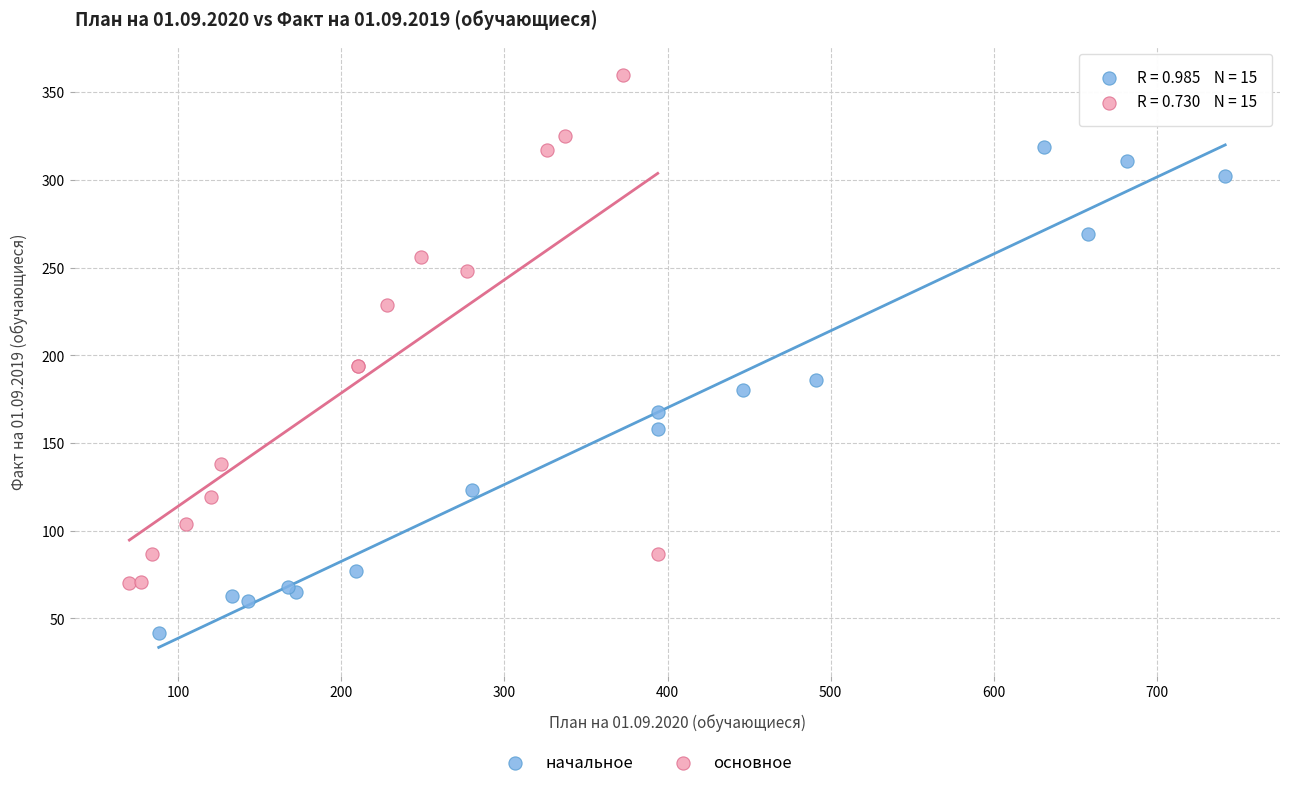

Which series contains the highest Y value?

основное